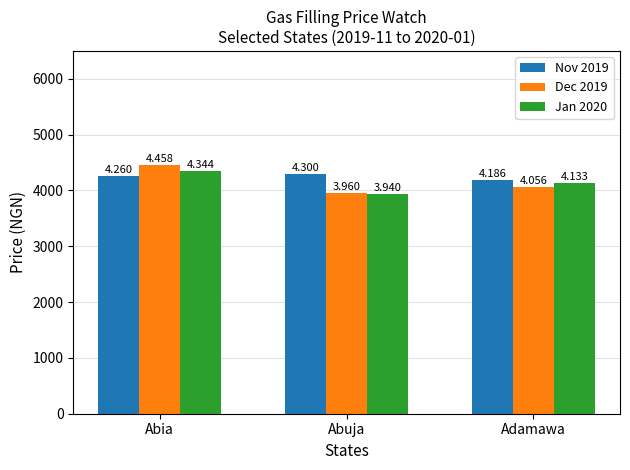

Reading left to right, what are all the values shown in this chart?

Nov 2019: 4260.0	4300.0	4185.7
Dec 2019: 4458.1	3960.0	4056.4
Jan 2020: 4344.4	3940.0	4133.3